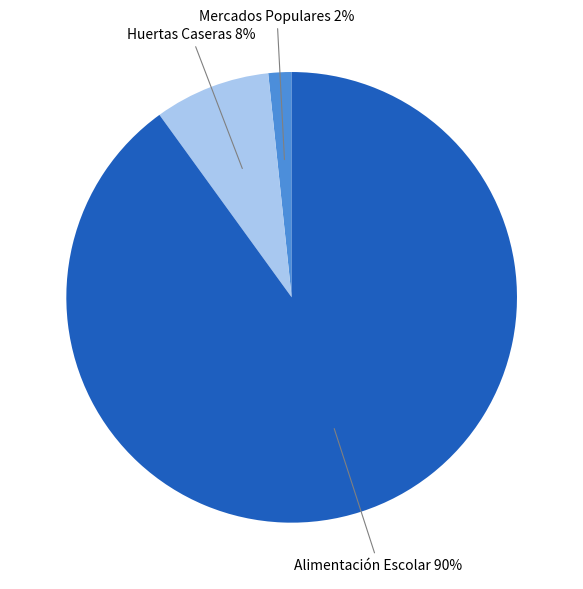

To the nearest percent, what is the average slice percentage?

33%